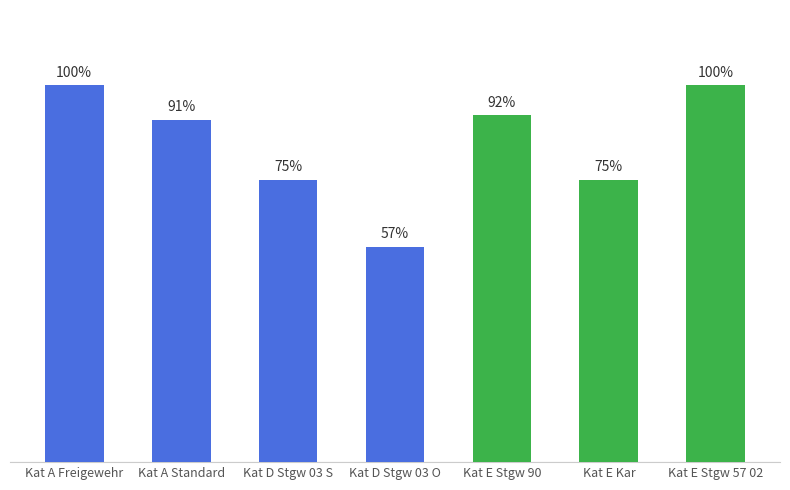

At which label does the data first exceed 90?

Kat A Freigewehr